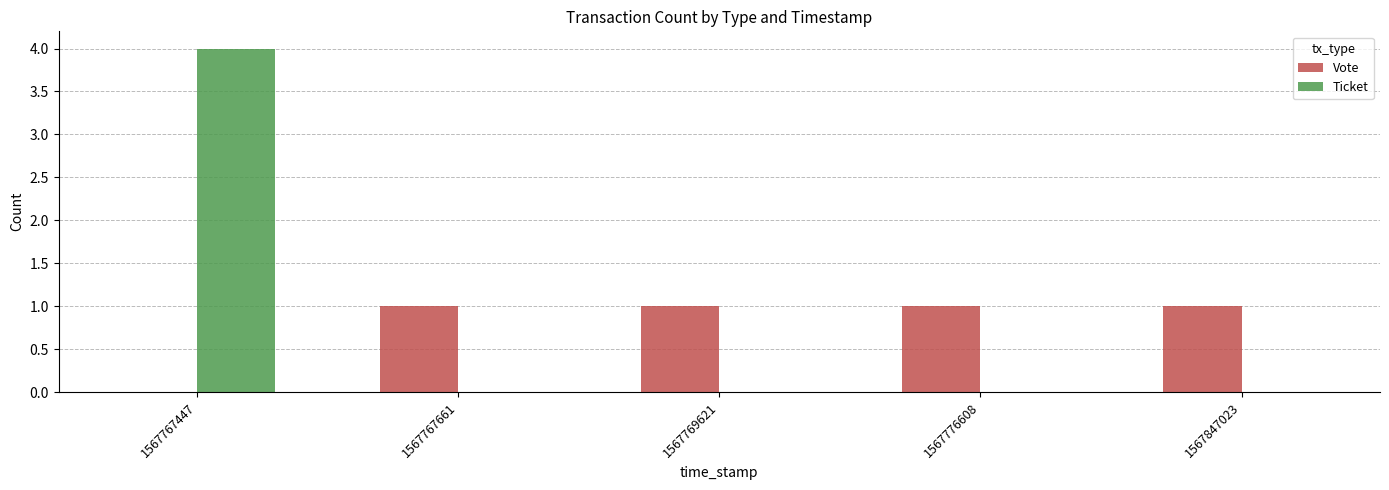

Which series has the largest range (max minus min)?

Ticket